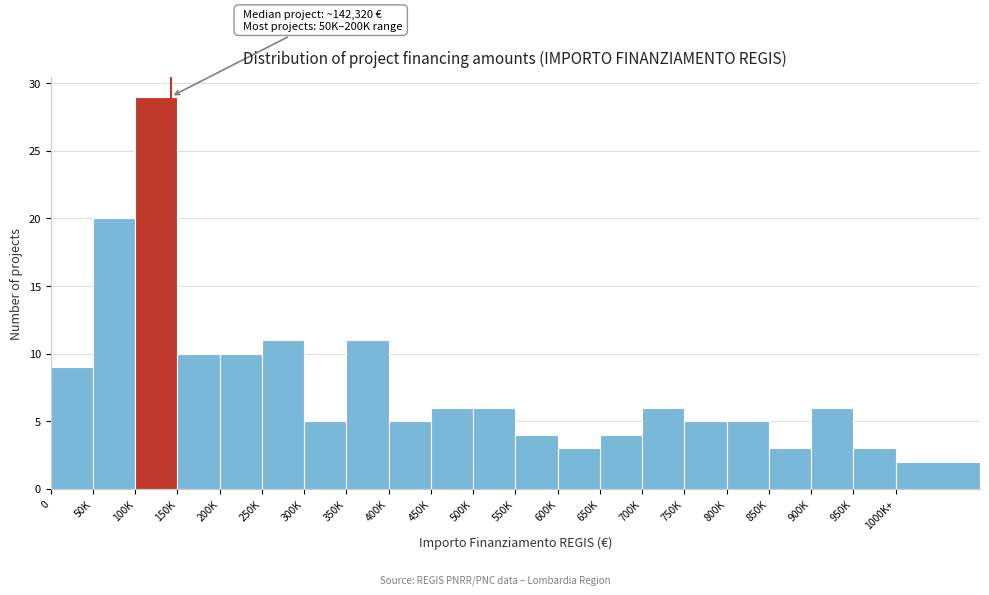

Reading right to left, what are all the values shown in this chart?

1000K+=2	950K=3	900K=6	850K=3	800K=5	750K=5	700K=6	650K=4	600K=3	550K=4	500K=6	450K=6	400K=5	350K=11	300K=5	250K=11	200K=10	150K=10	100K=29	50K=20	0=9